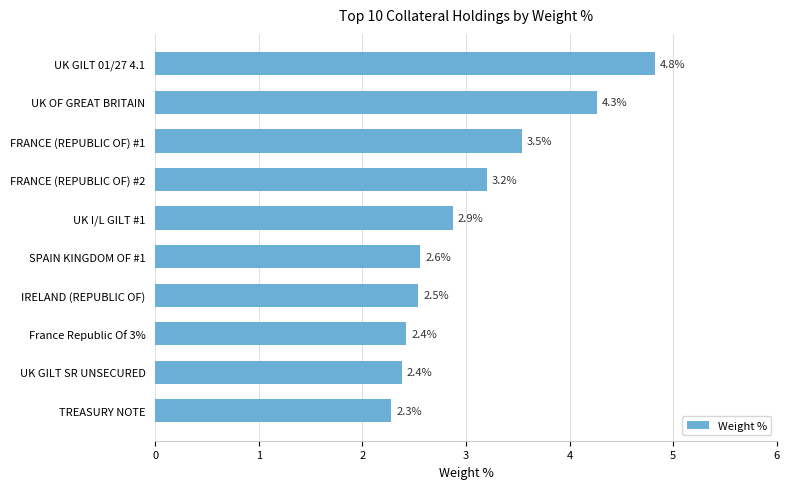

What is the greatest value displayed?

4.8